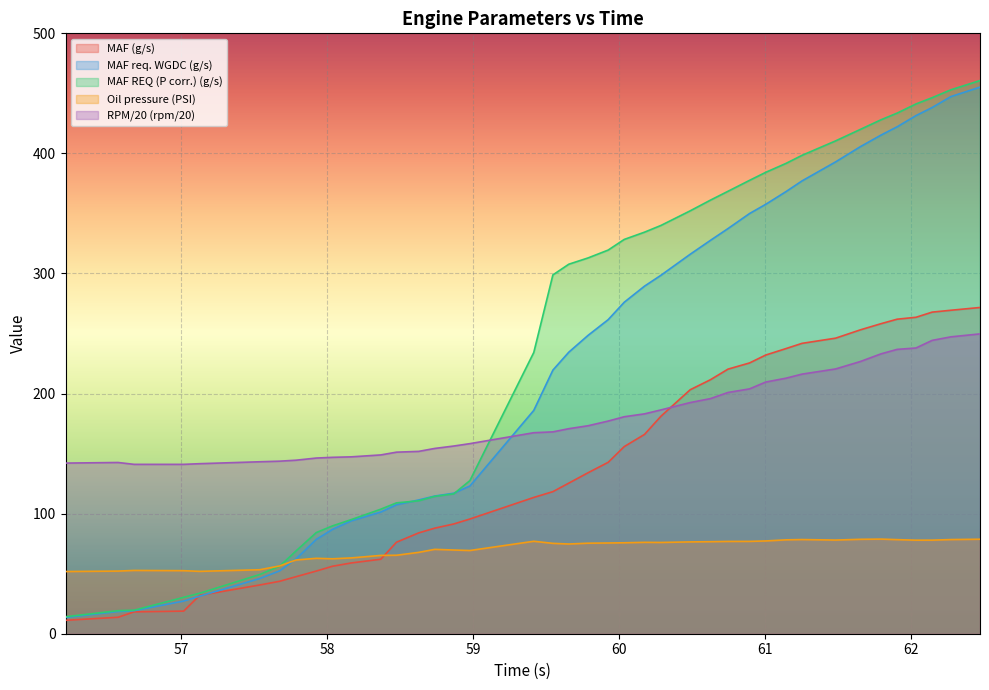

How many lines are shown in the chart?

5